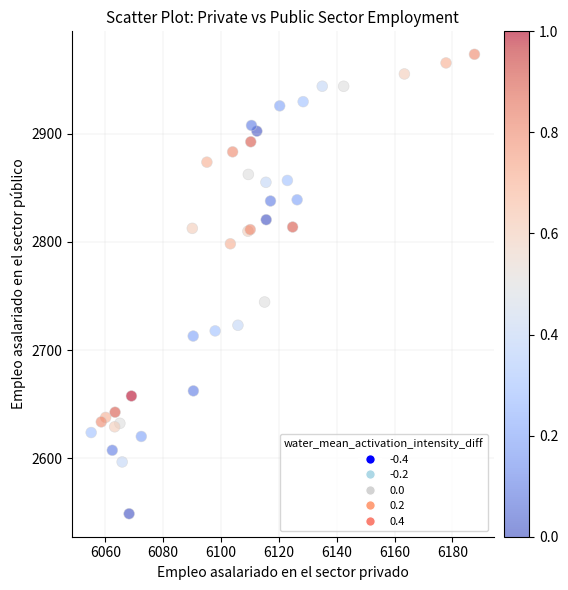

What Y value in the scatter plot is closest to 2761?

2744.4